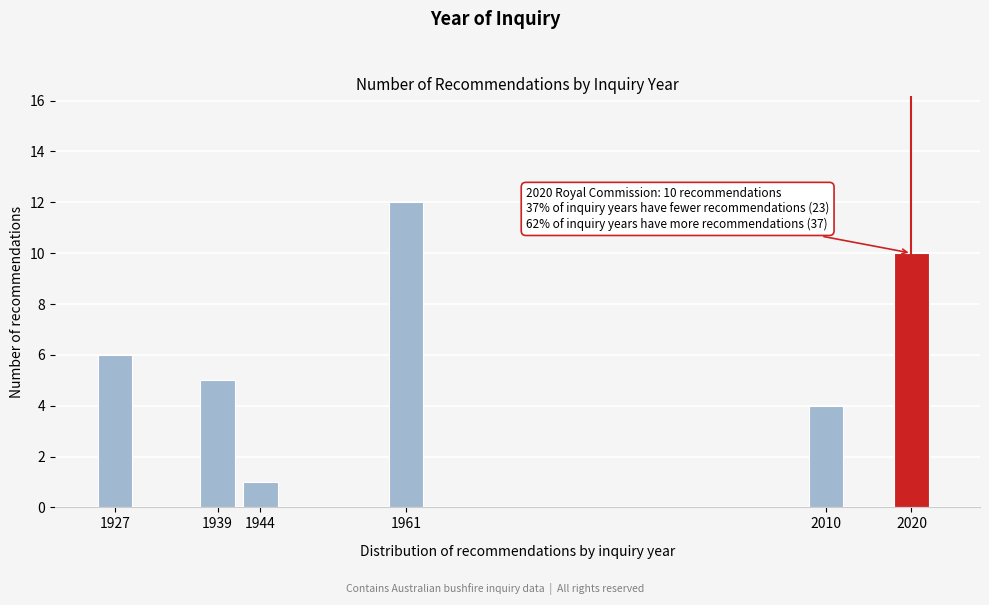

Reading left to right, transcribe all the data shown in this chart.

1927=6	1939=5	1944=1	1961=12	2010=4	2020=10